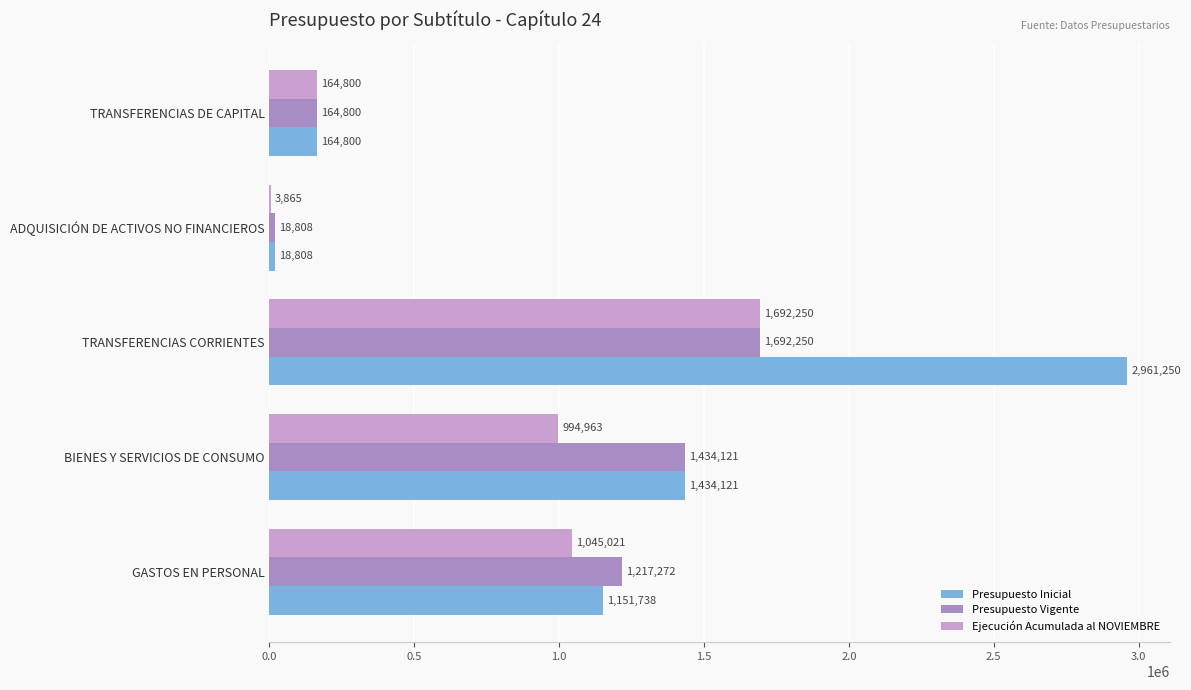

What is the approximate value of Presupuesto Inicial at ADQUISICIÓN DE ACTIVOS NO FINANCIEROS, to the nearest 50?

18800